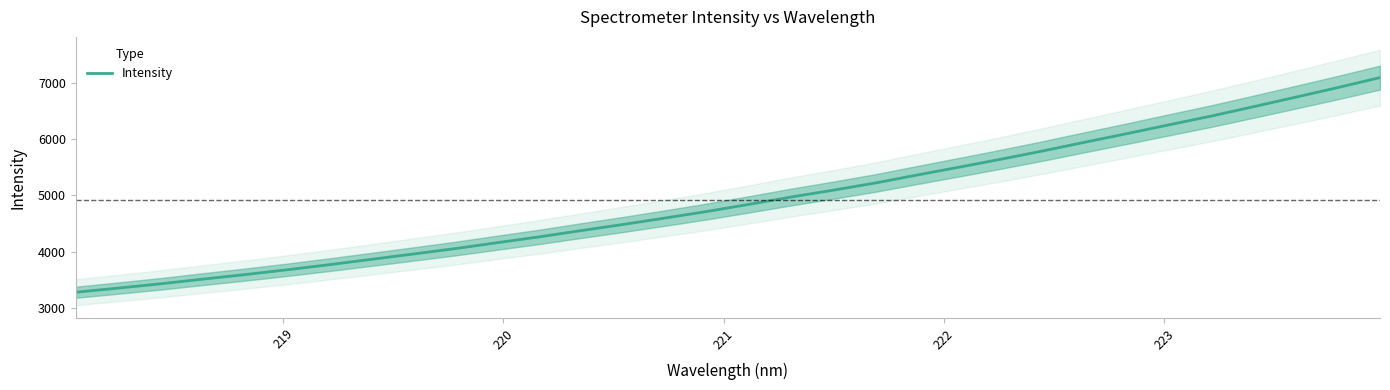

Does the chart have visible grid lines?

No